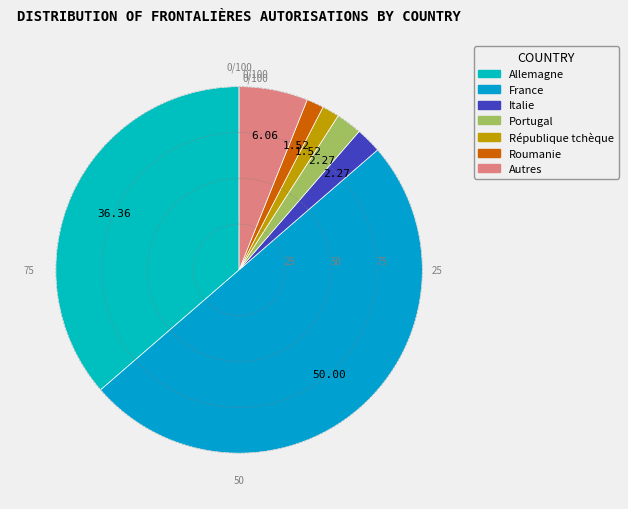

To the nearest percent, what percentage of the pie is France?

50%